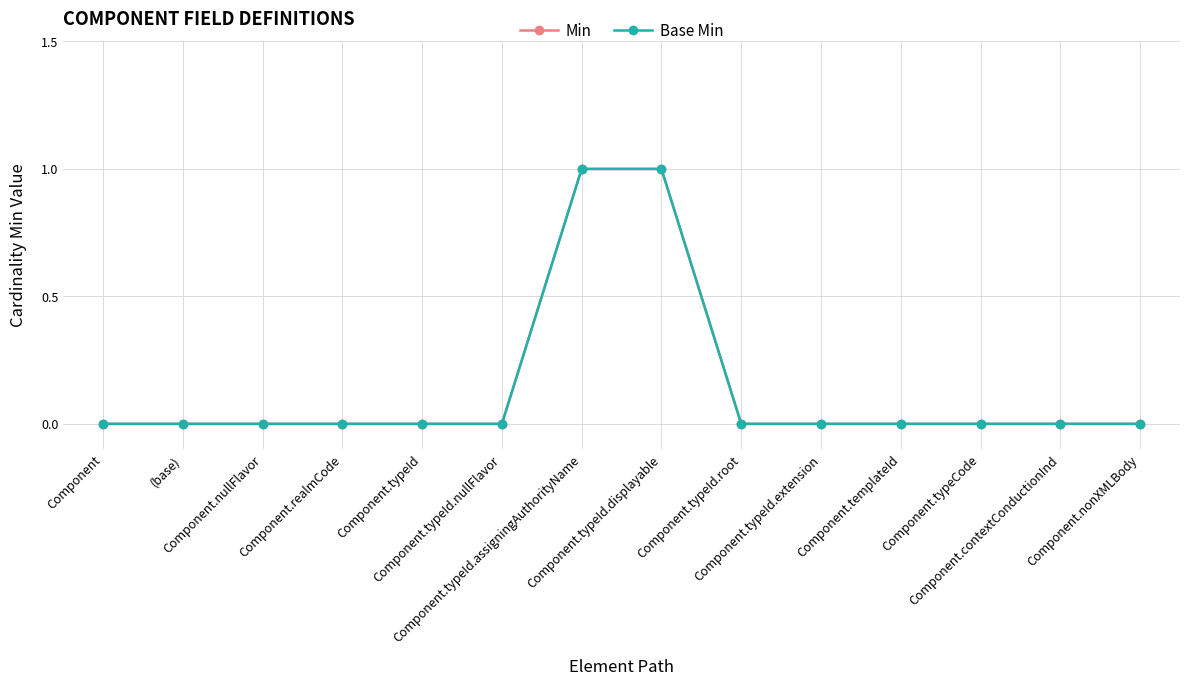

Is this an area chart (filled region under the line)?

No